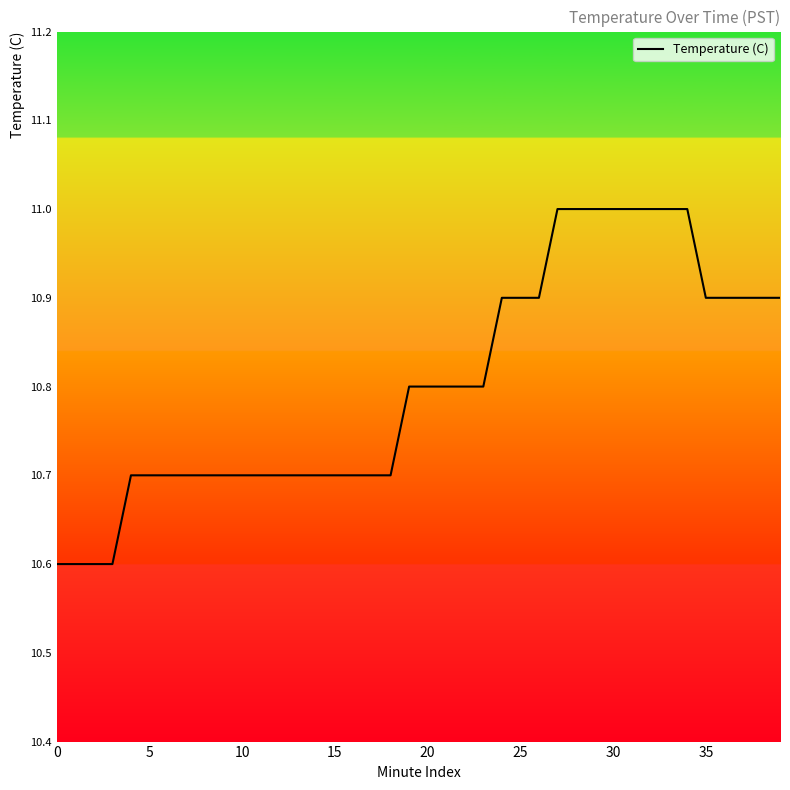

What is the difference between the maximum and minimum values?

0.4